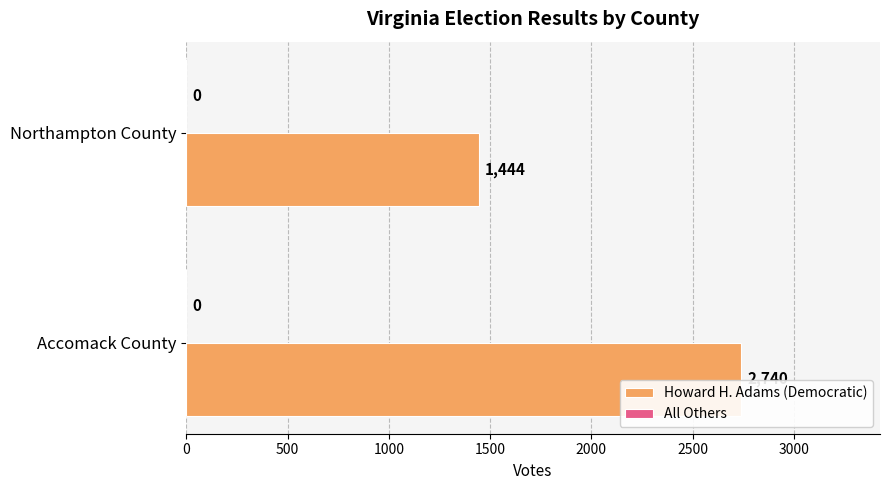

What is the approximate value at Accomack County?

2740